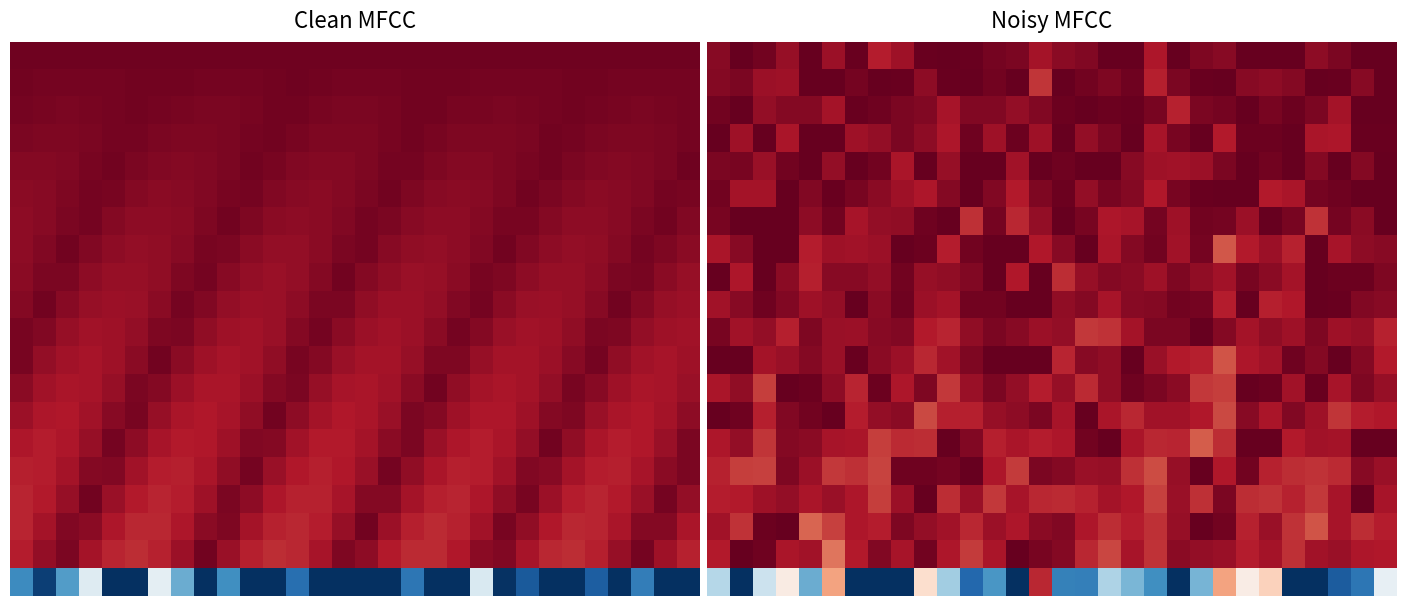

At how many categories does at least one series exceed 1567?

30